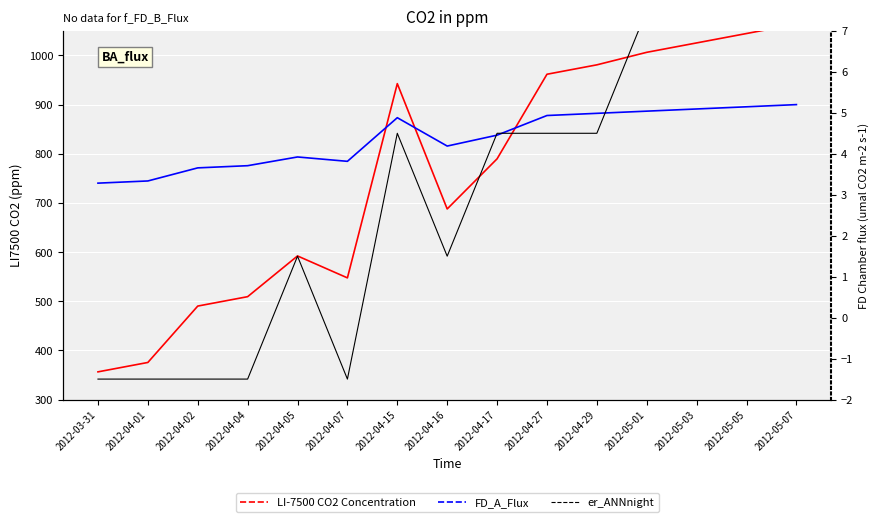

What is the difference between the second highest and second lowest values in the LI-7500 CO2 Concentration series?

669.1